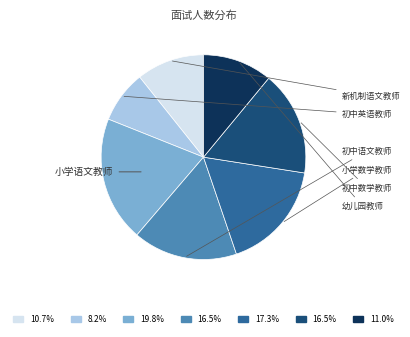

Does any single category account for the majority?

No